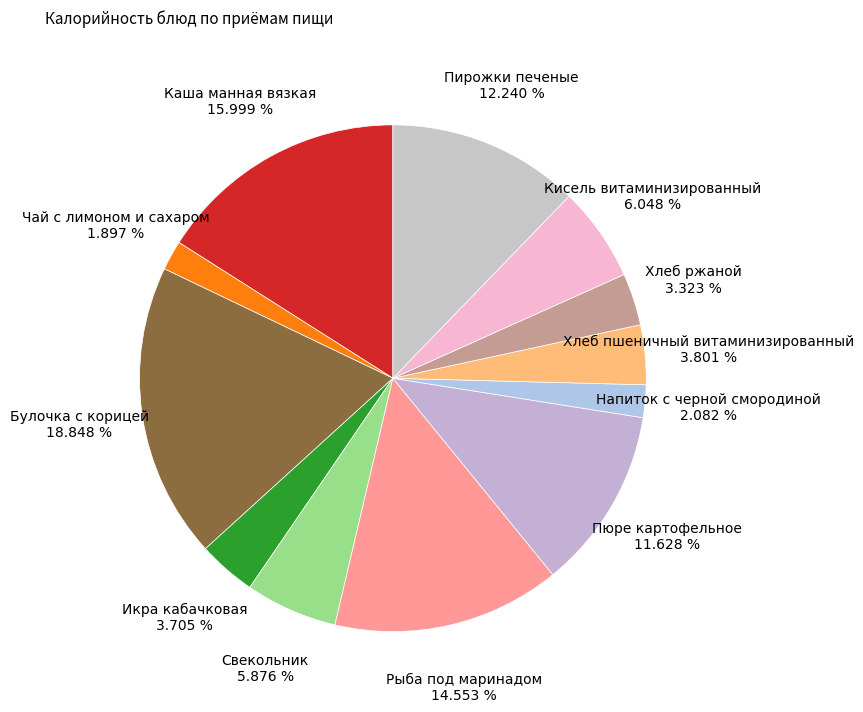

To the nearest percent, what is the difference between the largest and smallest slice percentages?

17%